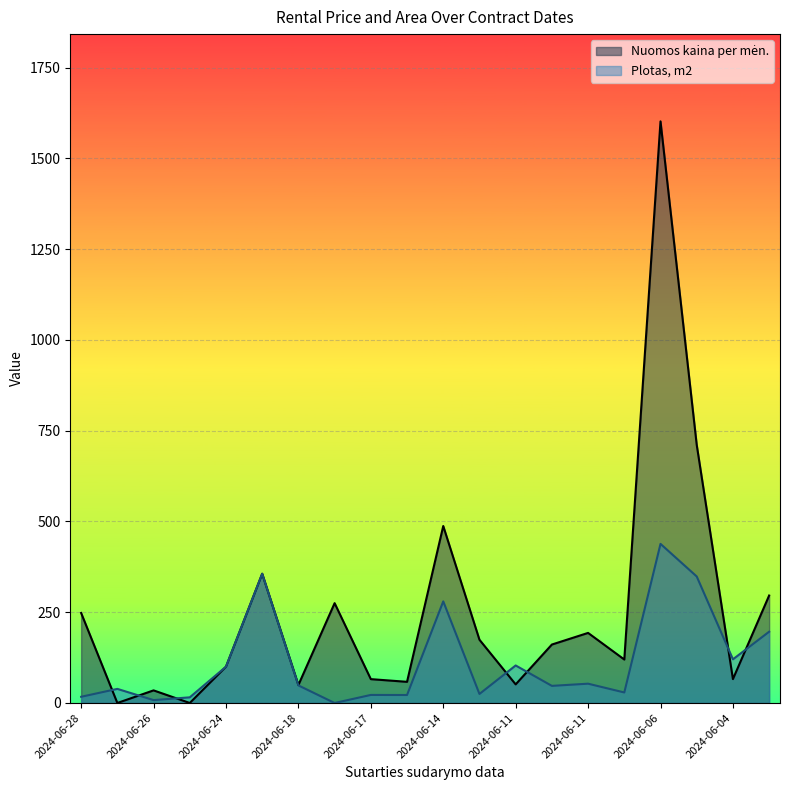

Which series ends up on top after the final intersection of Nuomos kaina per mėn. and Plotas, m2?

Nuomos kaina per mėn.